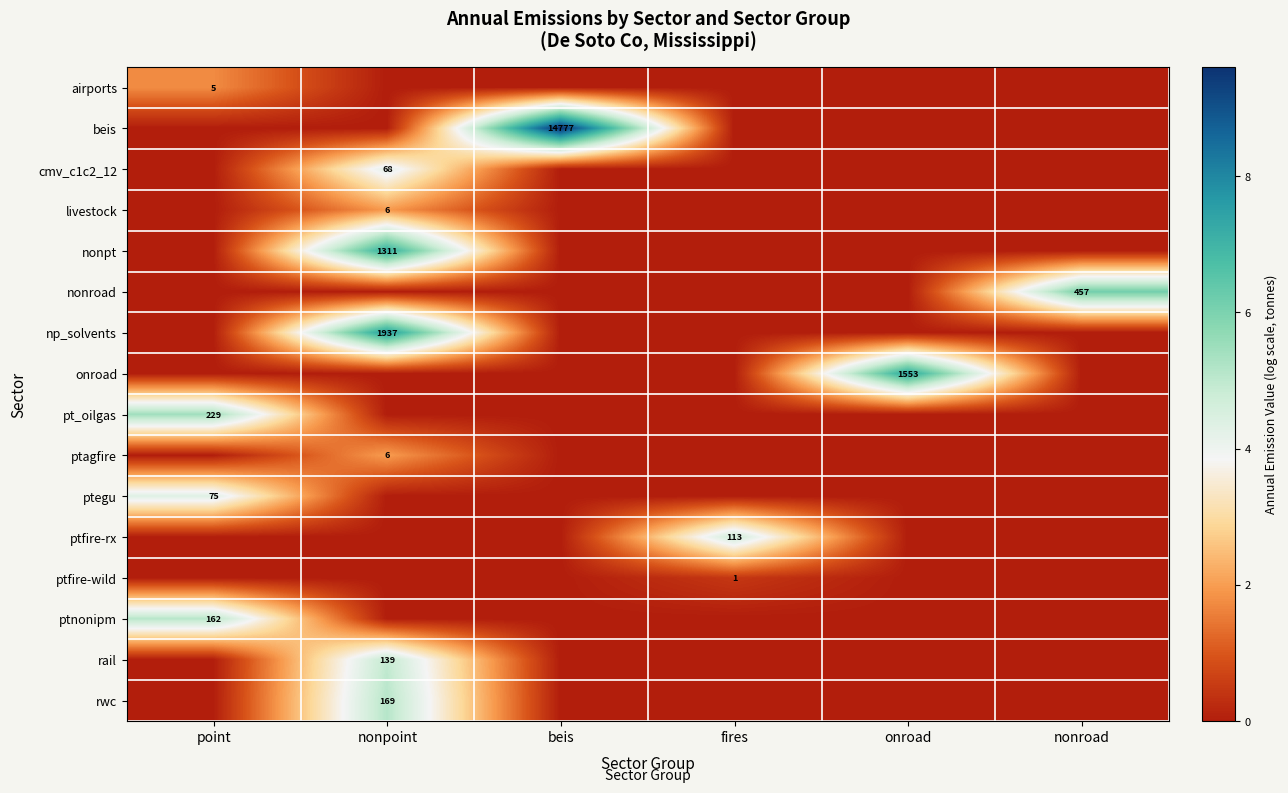

Between point and beis, which is larger?

point